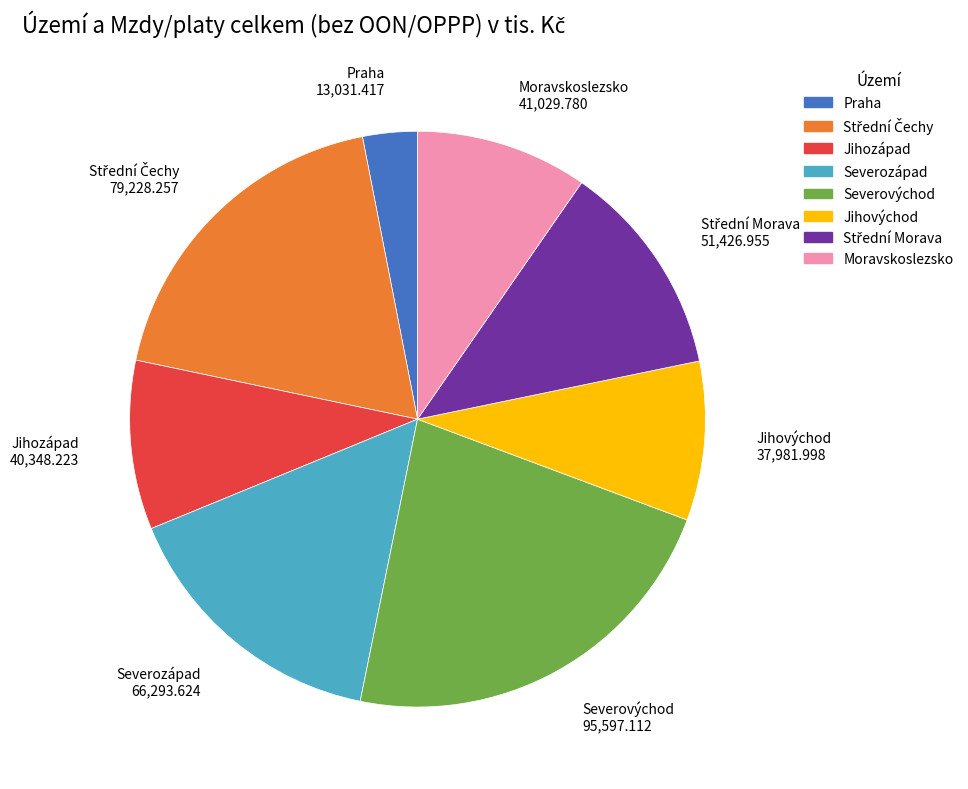

How many slices are in this pie chart?

8